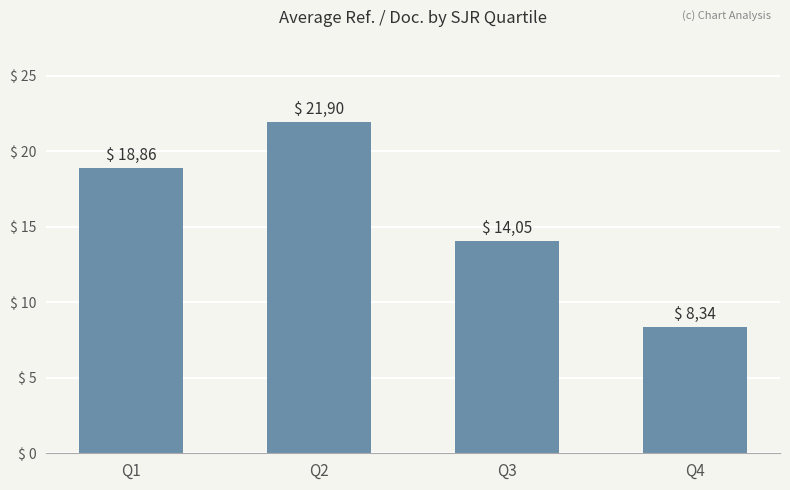

Between Q1 and Q3, which is larger?

Q1